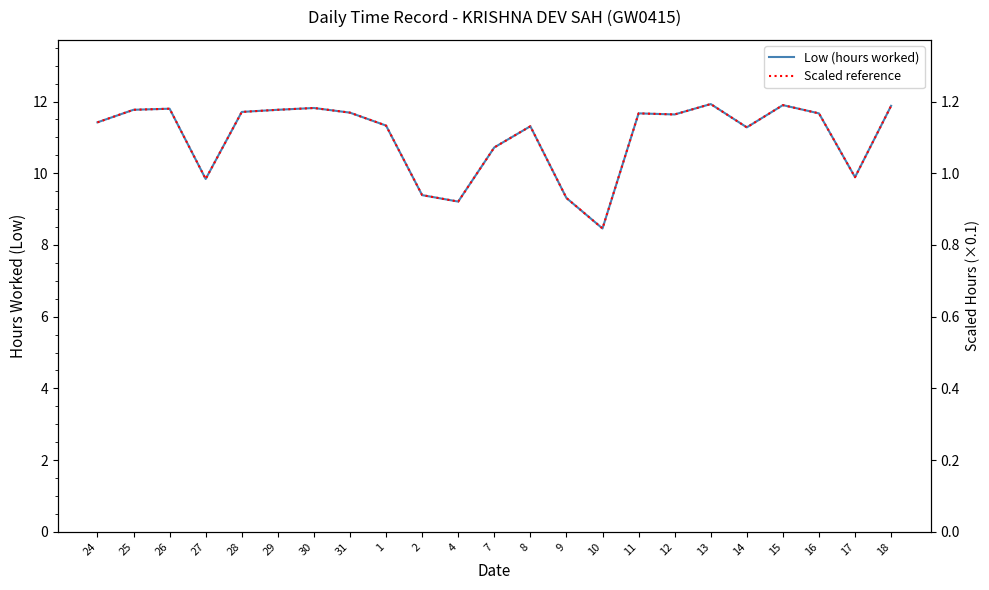

The value of Low (hours worked) at 13 is 6.7. True or false?

False